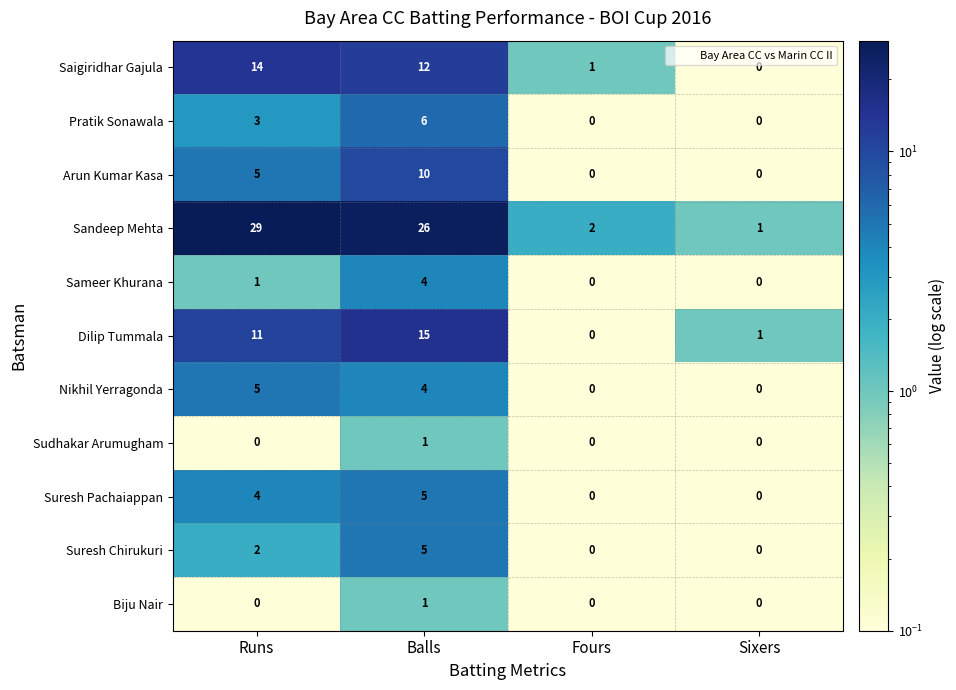

What is the maximum value shown in the chart?

29